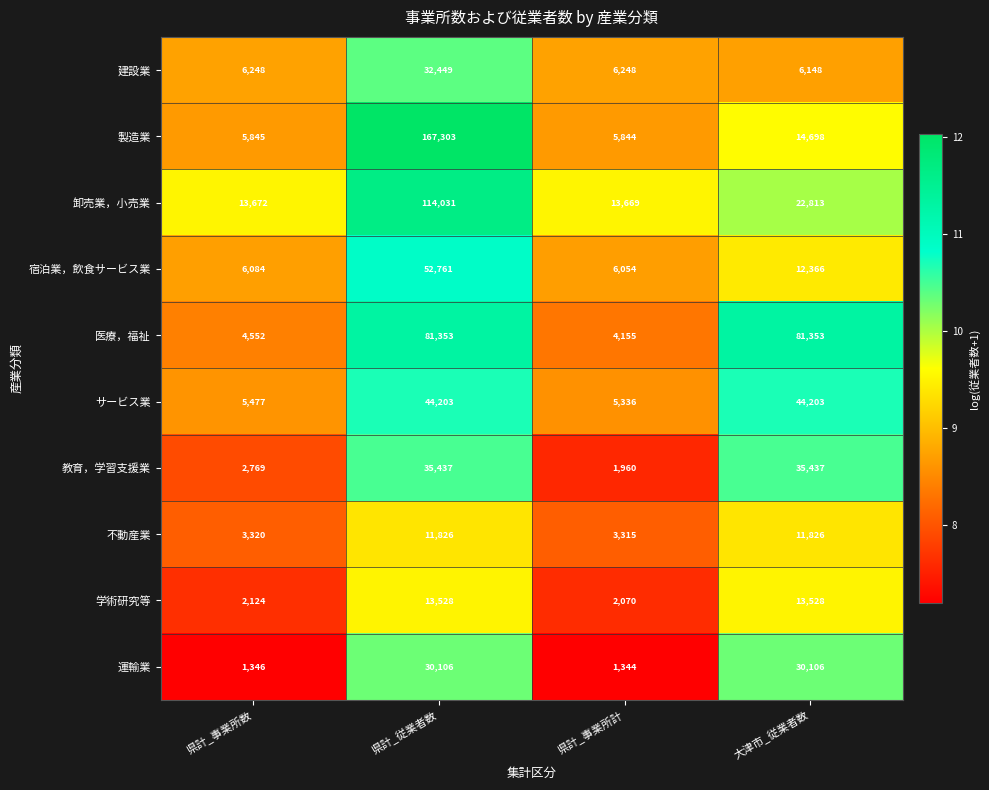

What is the difference between the maximum and minimum values in the 建設業 series?

26301